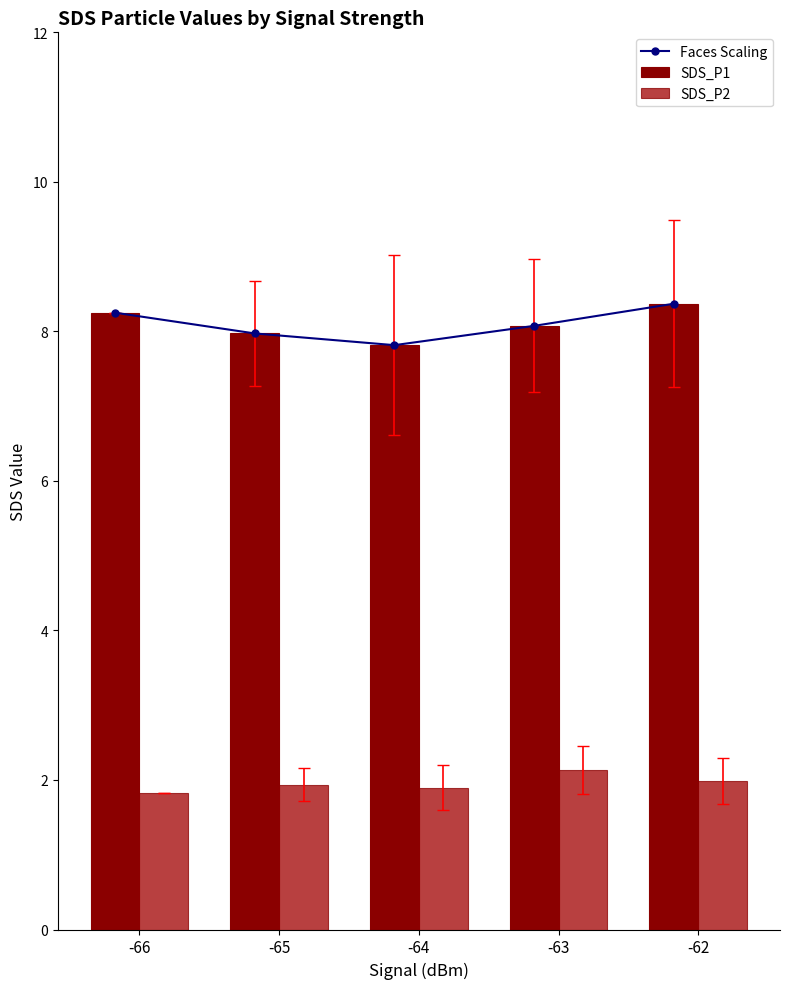

At which label does Faces Scaling reach its minimum?

-64